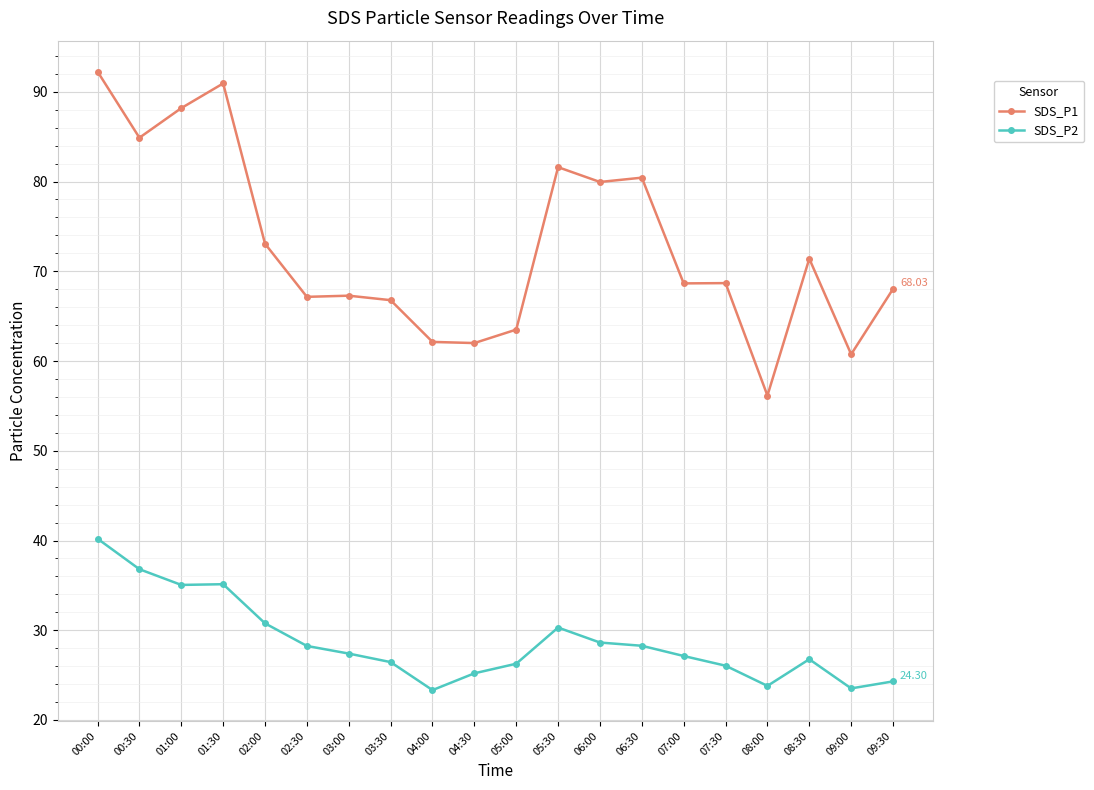

Which series has the largest range (max minus min)?

SDS_P1